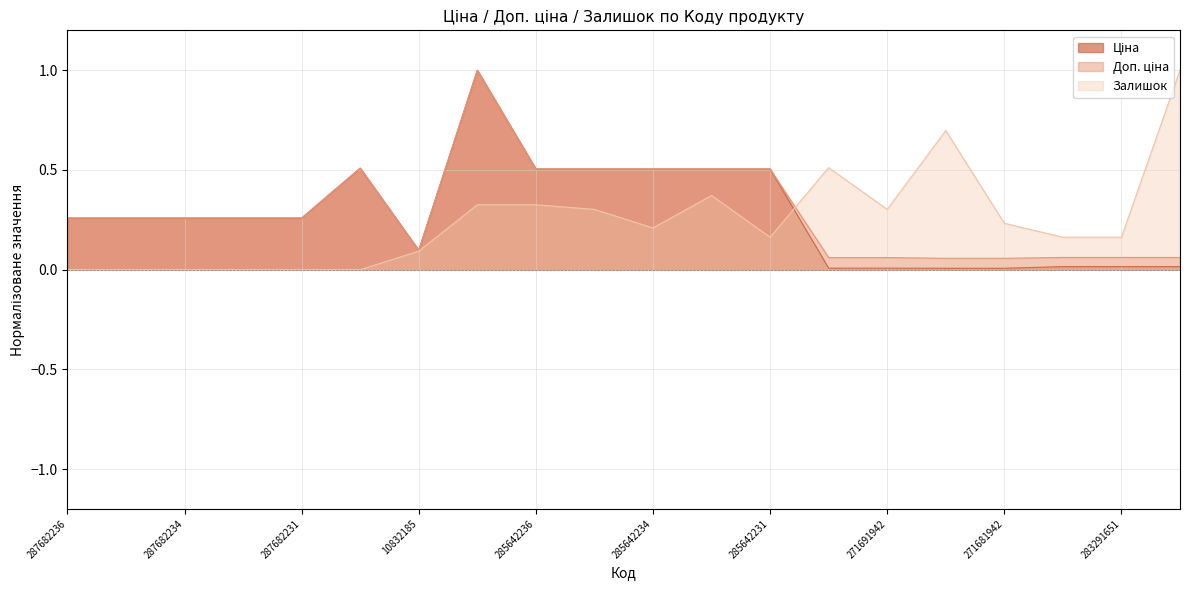

Which series changed the most between 287682231 and 283291651?

Ціна